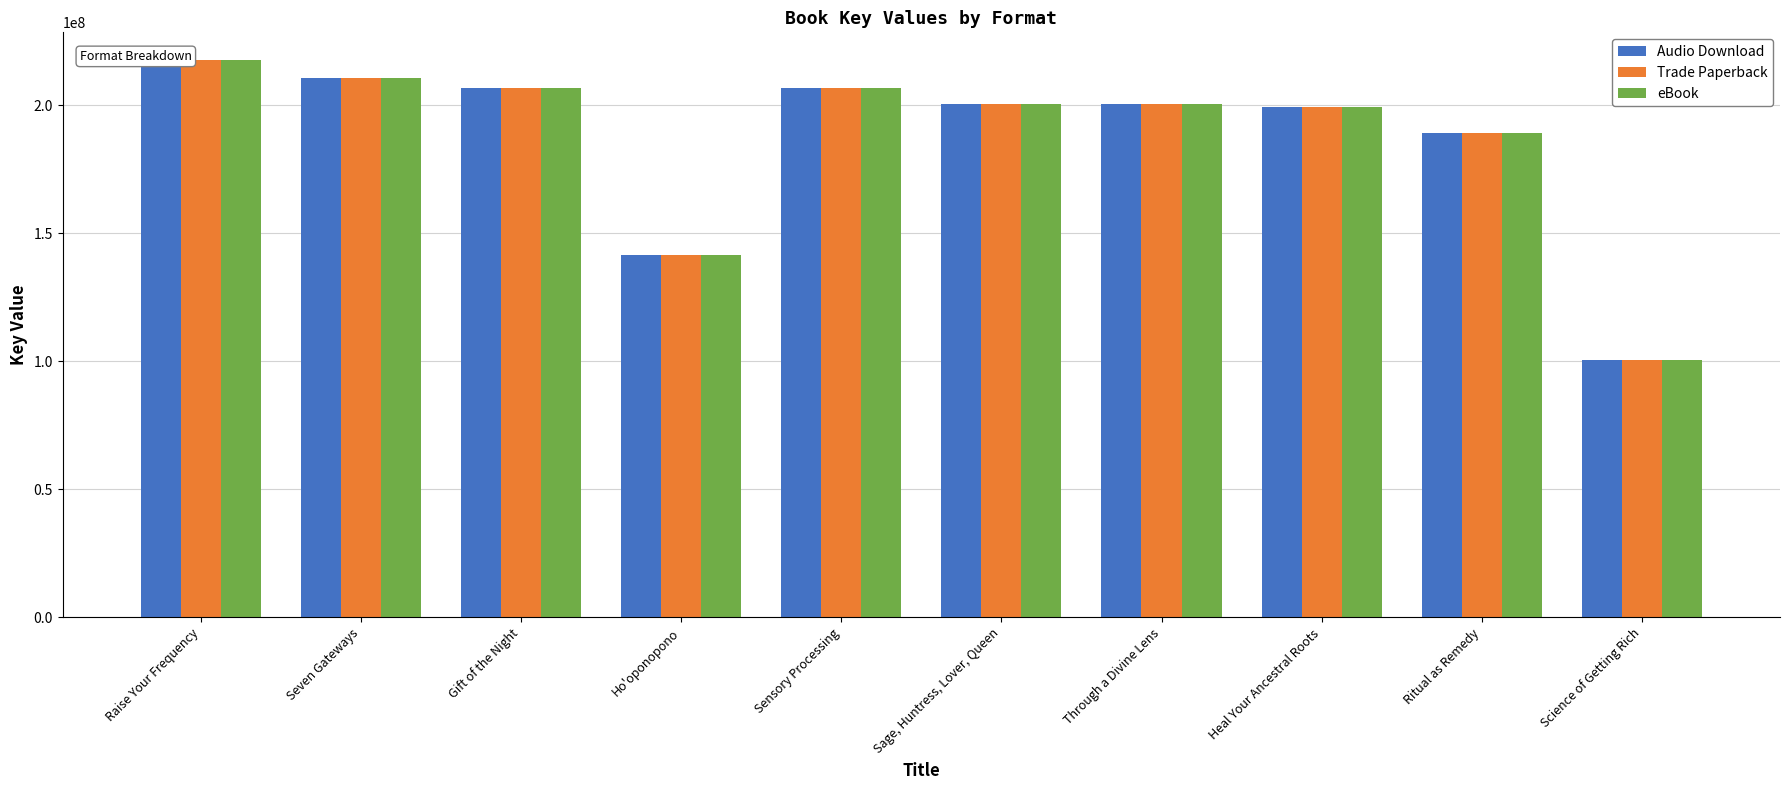

Rank the series by their maximum value, from highest to lowest.

Audio Download, Trade Paperback, eBook